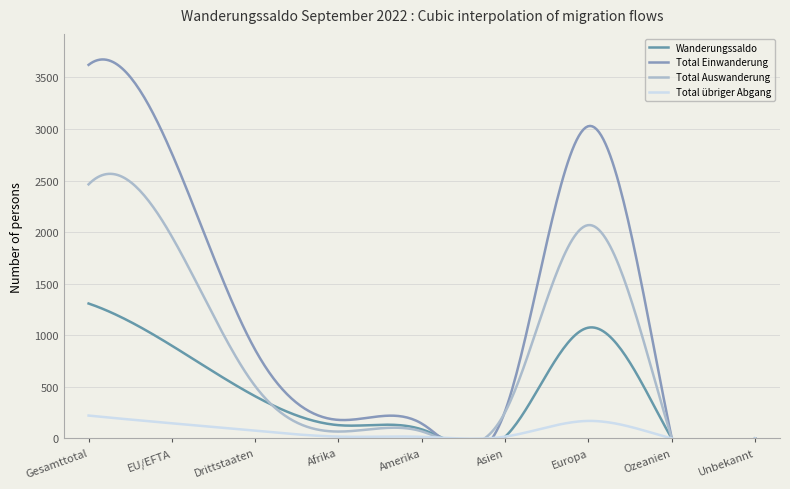

What is the label of the 6th point from the right?

Afrika